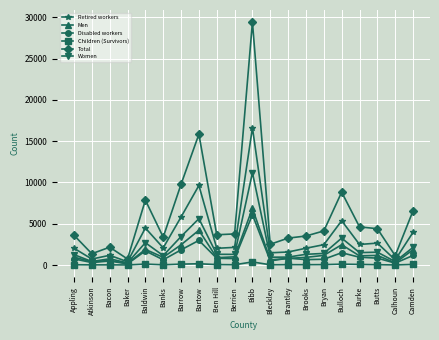

Is the value of Women at Ben Hill greater than the value of Retired workers at Ben Hill?

No